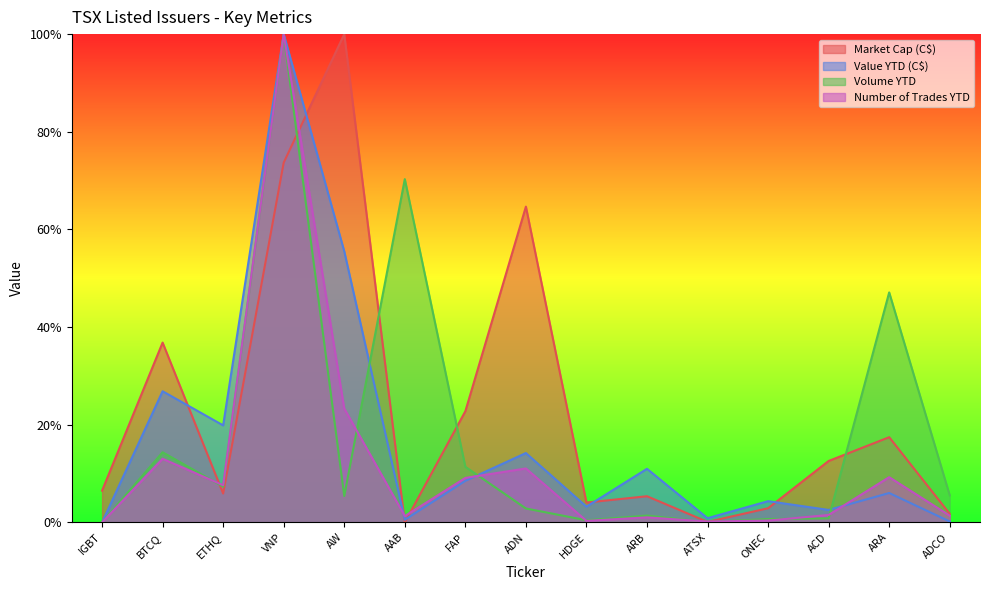

True or false: Market Cap (C$) and Volume YTD cross at least once.

True